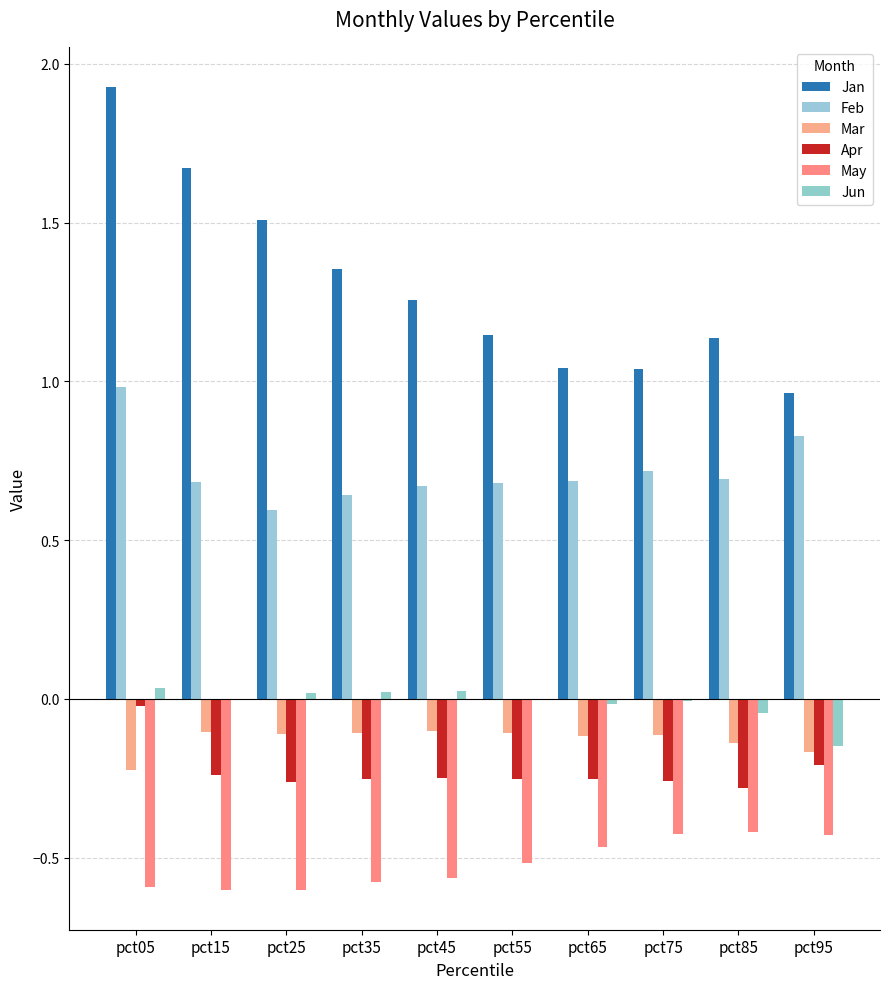

Which series has the largest total across all categories?

Jan